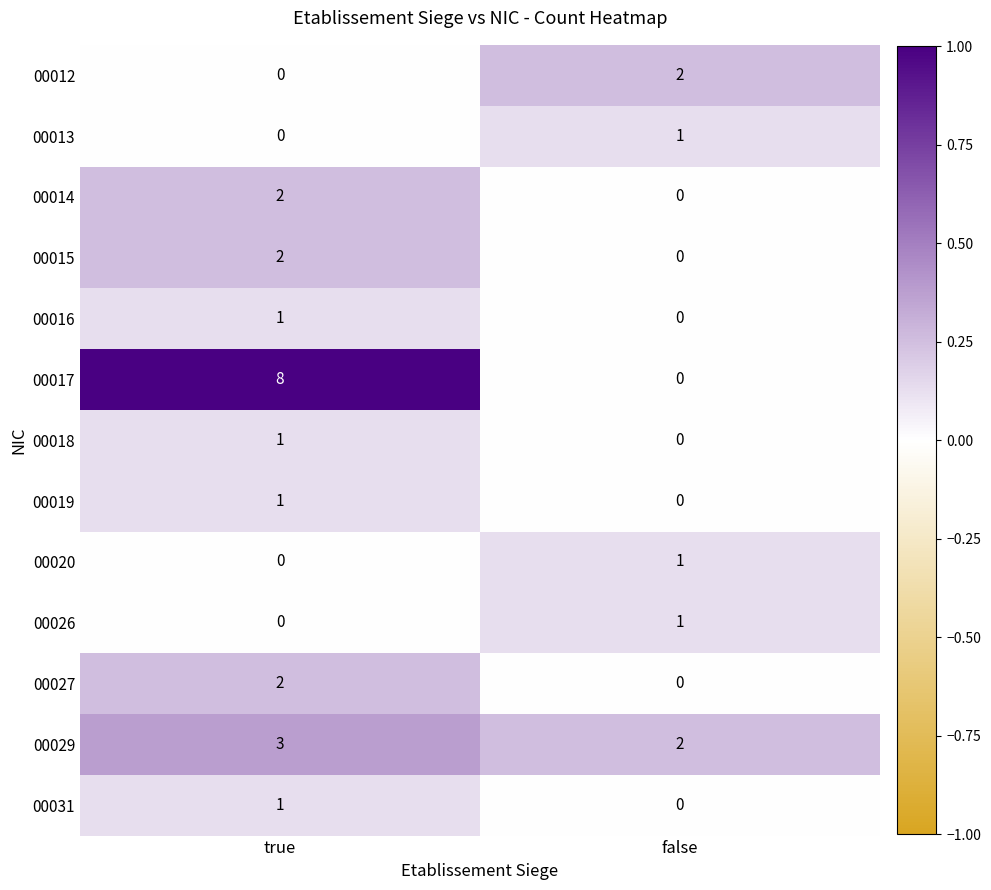

Which series has the largest total across all categories?

00017